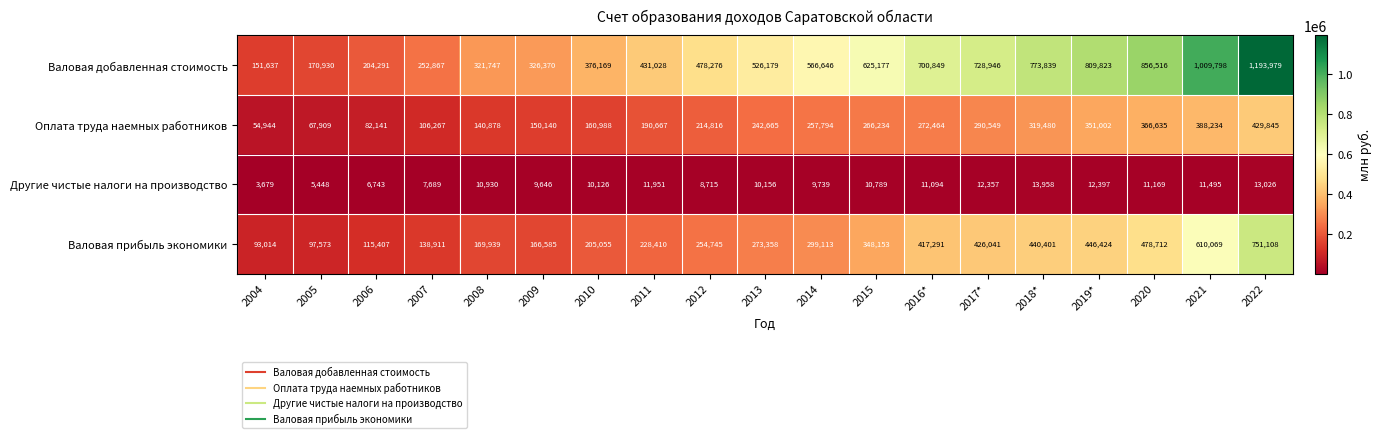

What is the difference between the Оплата труда наемных работников values at 2015 and 2008?

125356